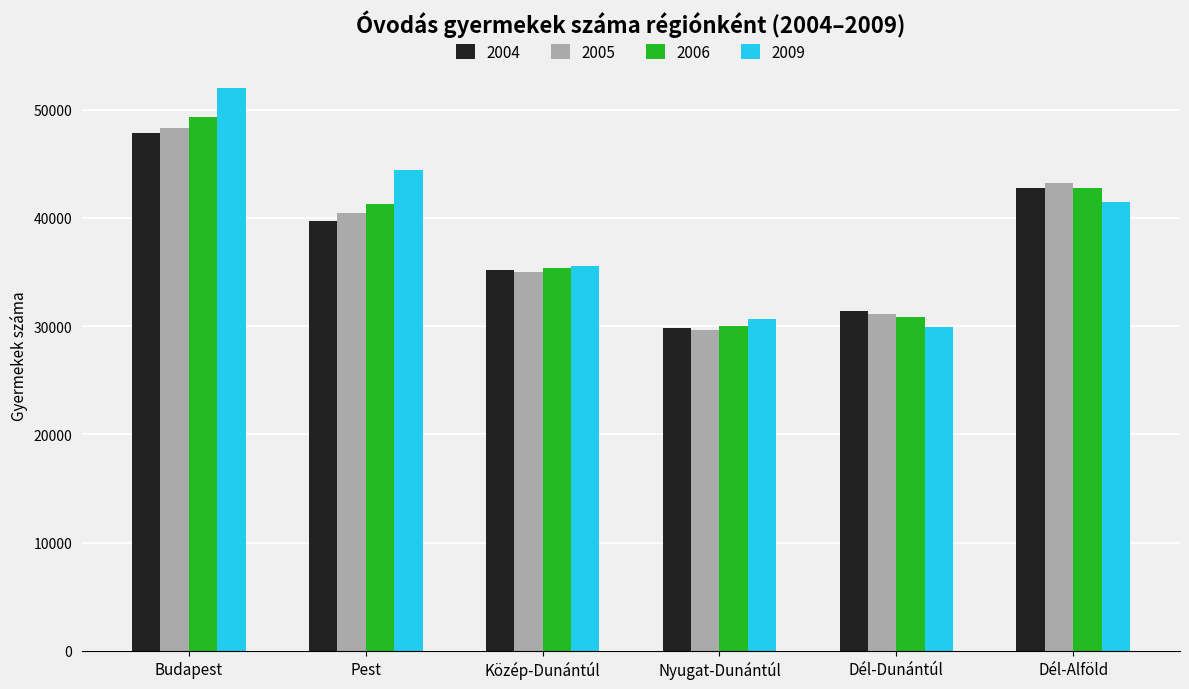

Is it true that 2005 equals 29609 at Nyugat-Dunántúl?

True